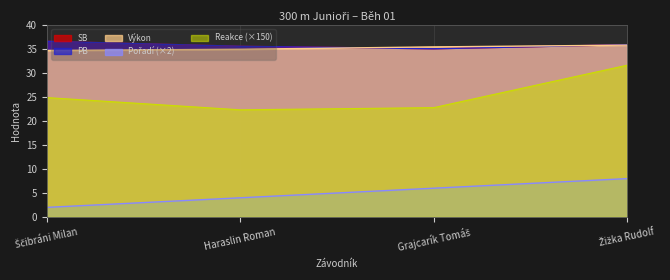

What is the maximum value for Pořadí?

8.0